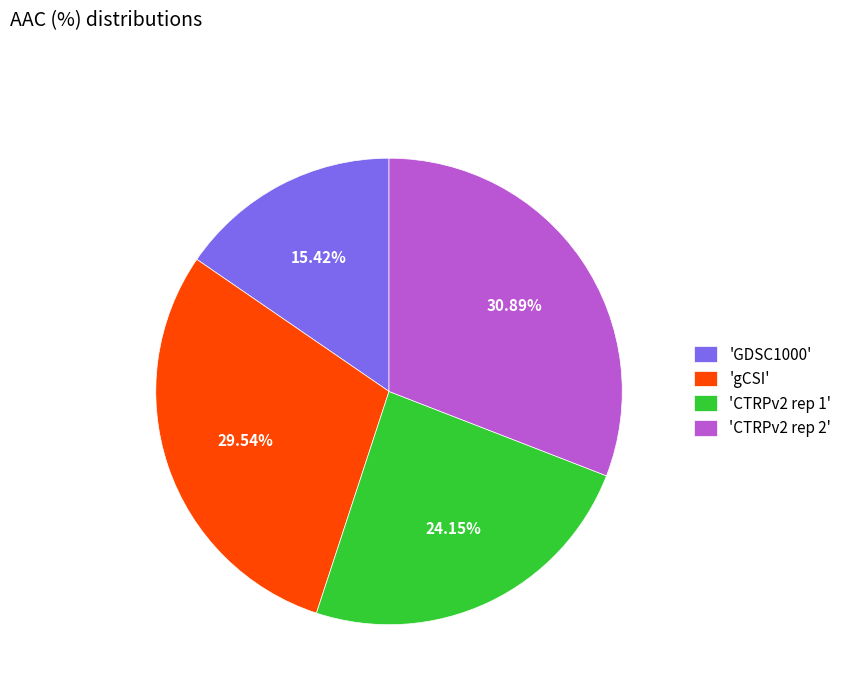

Is the sum of 'CTRPv2 rep 1' and 'GDSC1000' greater than half?

No